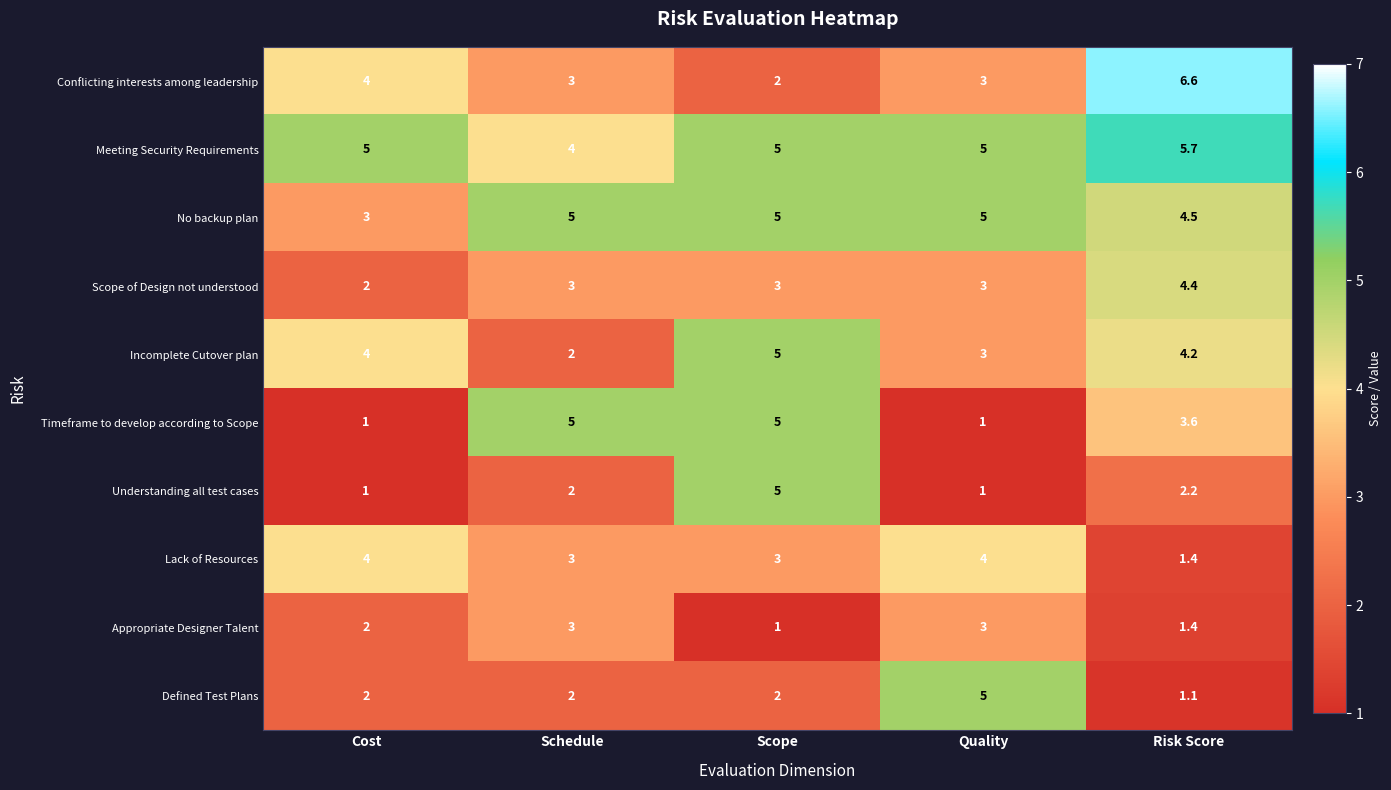

What is the total value across all series at Risk Score?

35.1